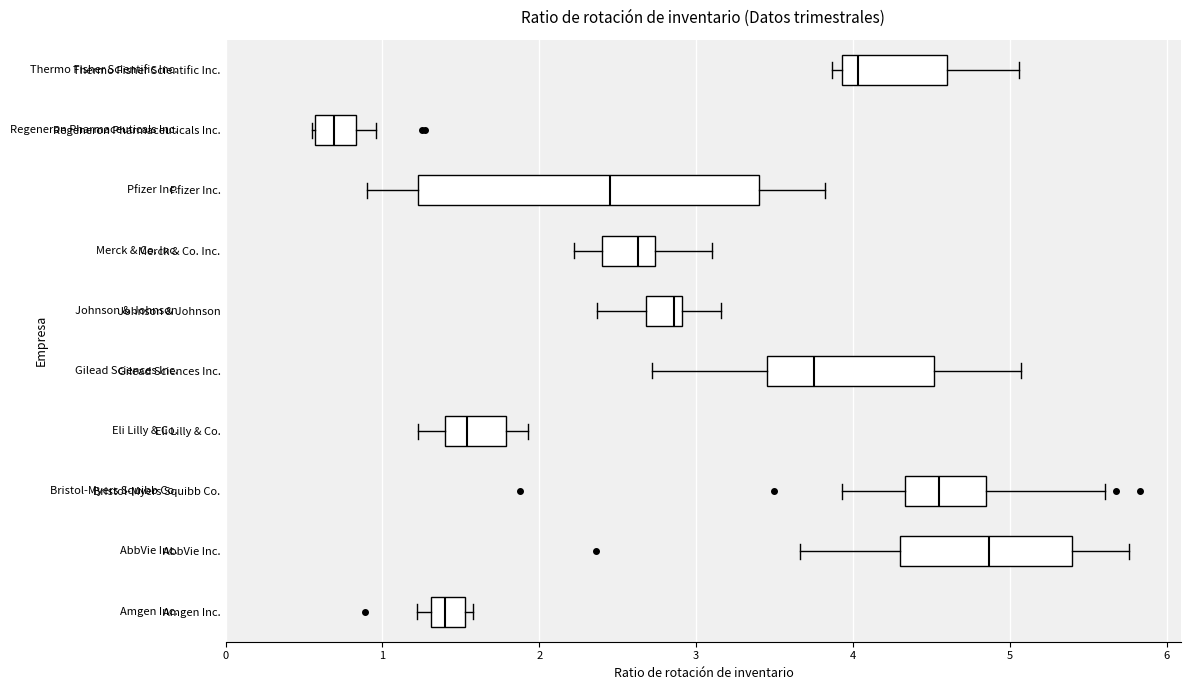

Where is the left edge of the box for Pfizer Inc. on the x-axis? The values are not printed on the chart, so give them approximately, as read against the axis.

1.2